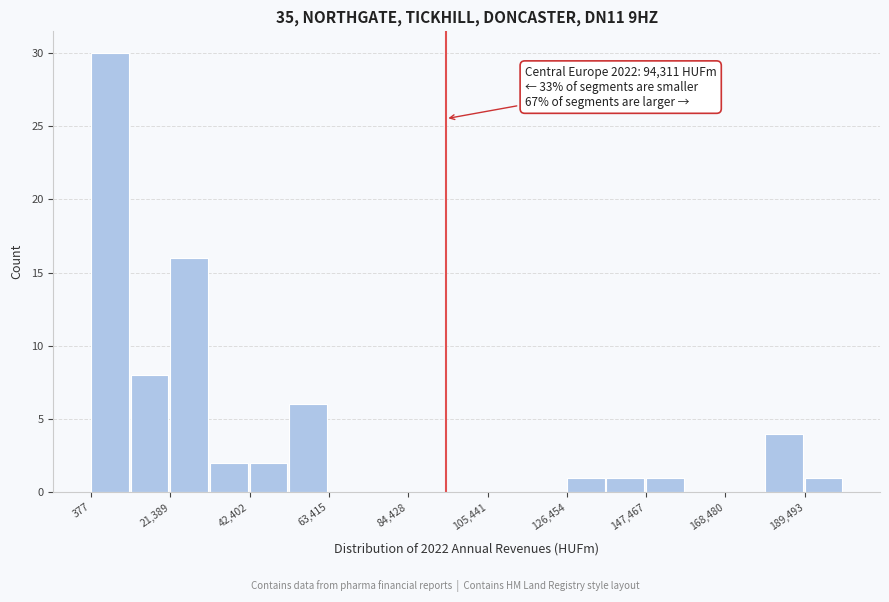

Around what value on the x-axis is the tallest bar? Give the approximate position of its centre, as read against the axis.

5000